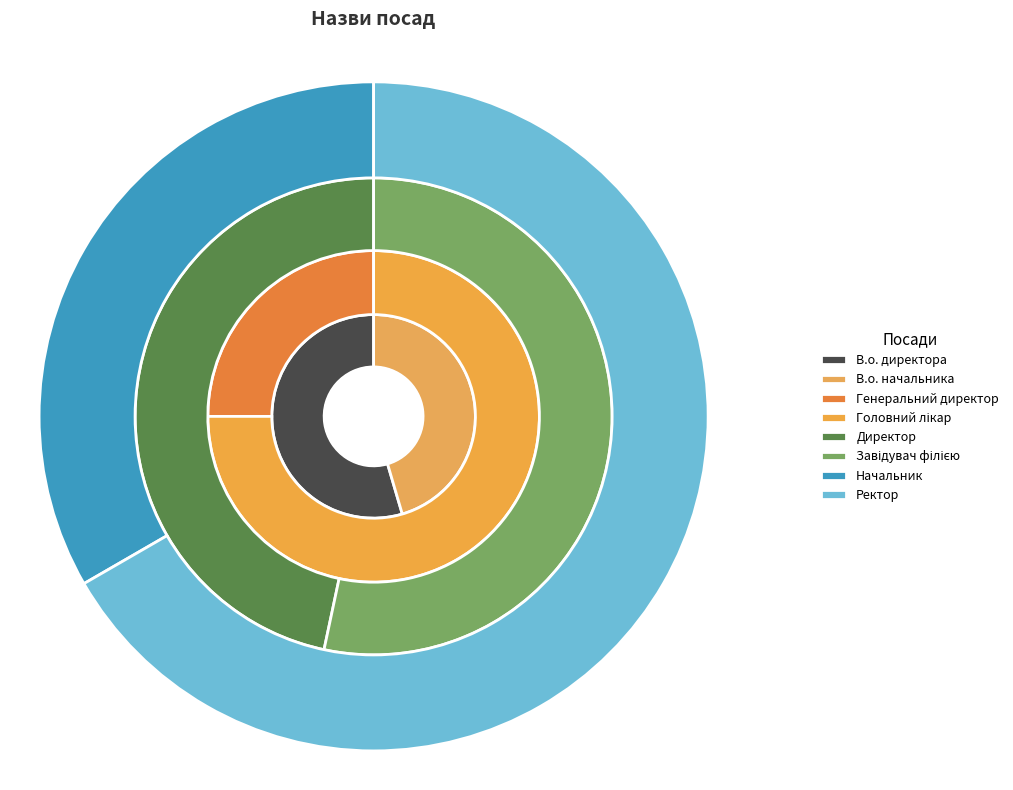

To the nearest percent, what portion does Завідувач філією represent?

22%